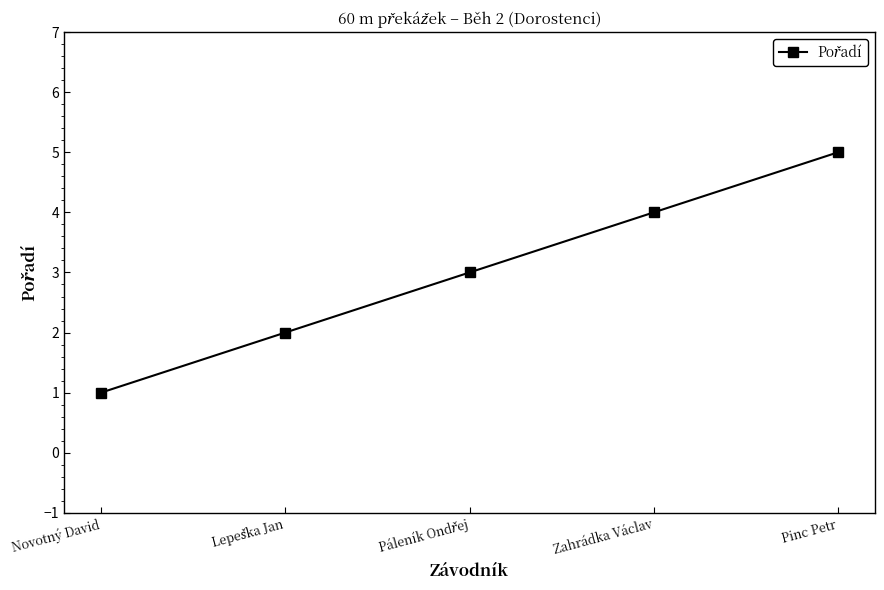

What is the sum of all values?

15